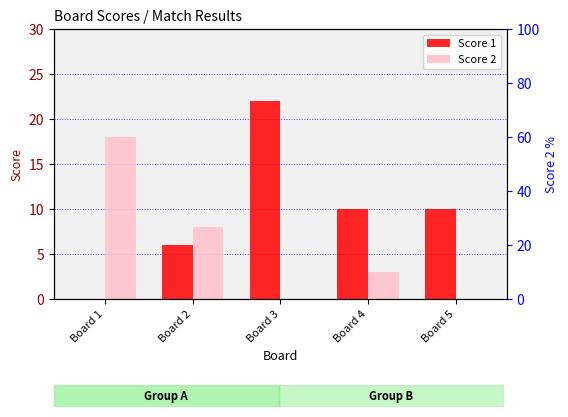

At Board 5, list the series in order from smallest to largest.

Score 2, Score 1